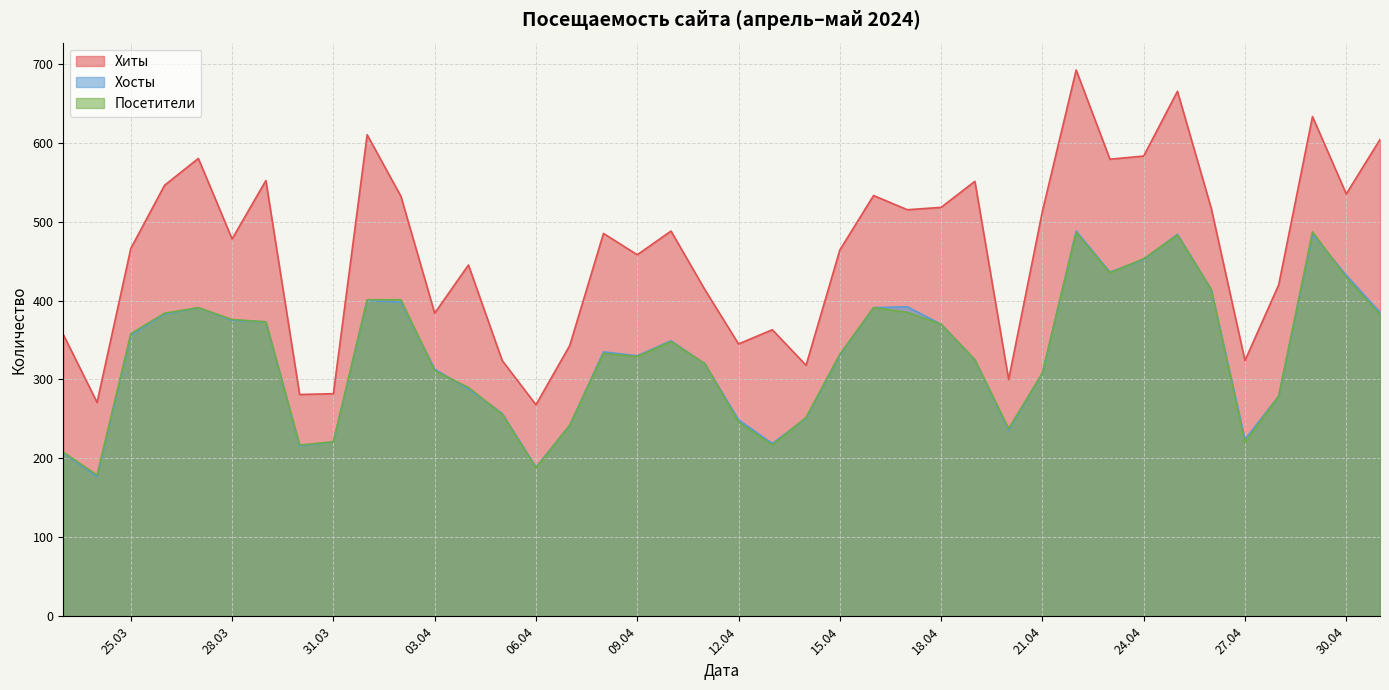

At how many categories does at least one series exceed 415?

26